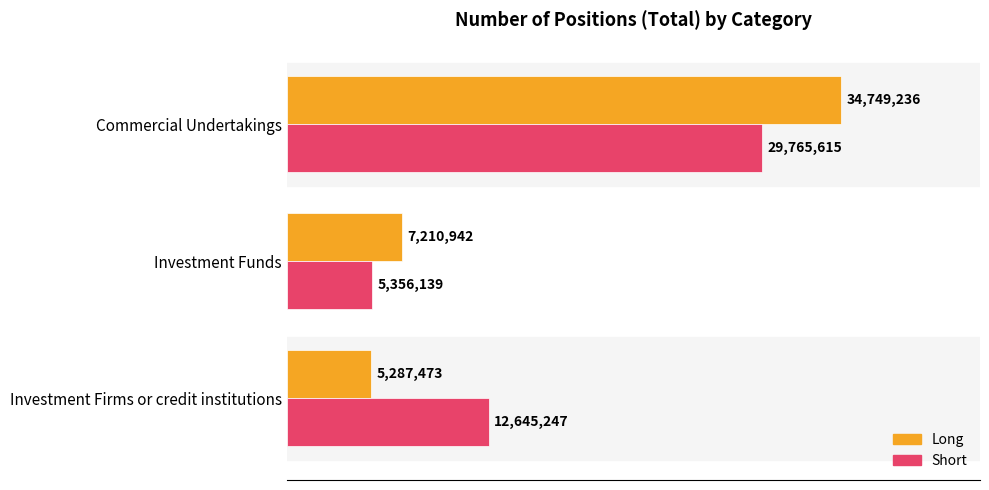

What are all the series names shown in the legend?

Long, Short